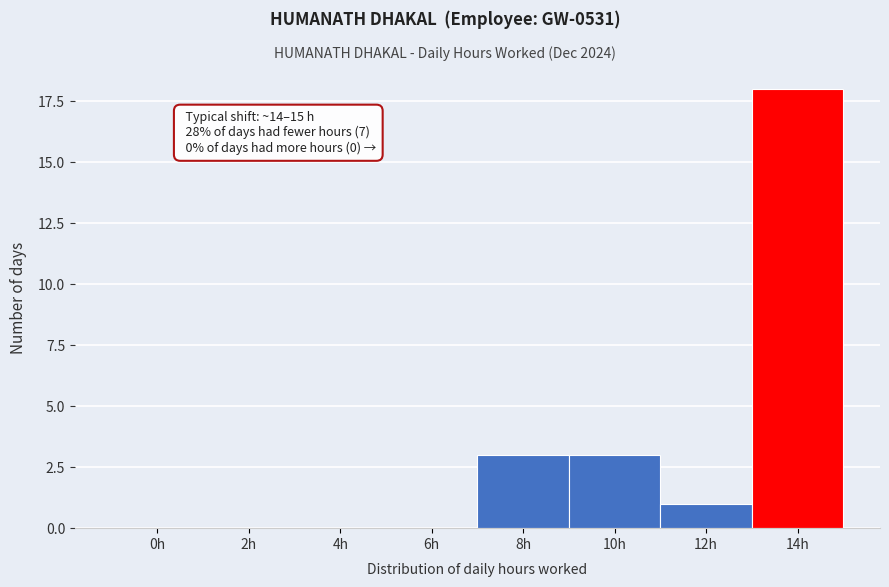

Reading right to left, transcribe all the data shown in this chart.

14h=18	12h=1	10h=3	8h=3	6h=0	4h=0	2h=0	0h=0